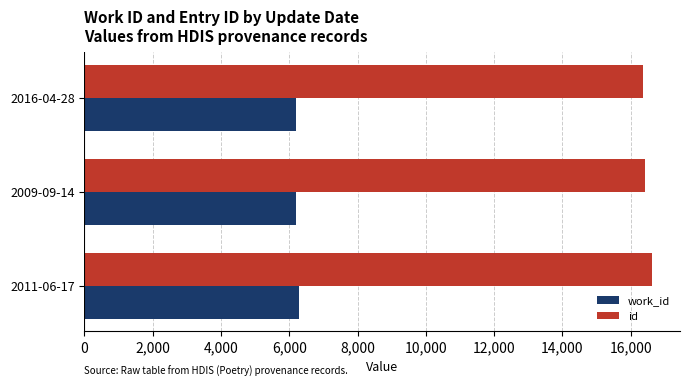

How many values in the work_id series are below 6207?

1